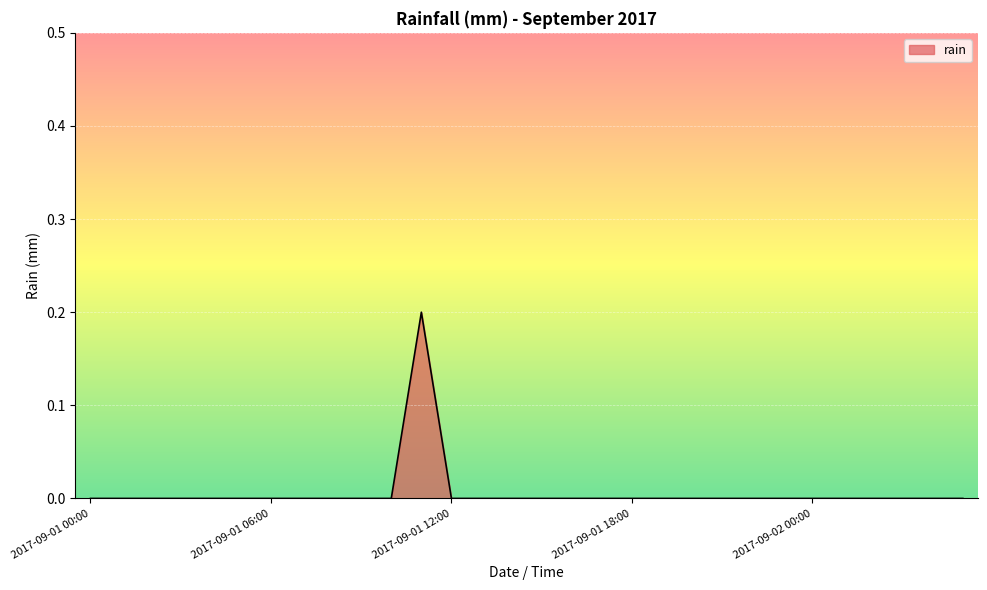

Reading left to right, transcribe all the data shown in this chart.

0.0	0.0	0.0	0.0	0.0	0.0	0.0	0.0	0.0	0.0	0.0	0.2	0.0	0.0	0.0	0.0	0.0	0.0	0.0	0.0	0.0	0.0	0.0	0.0	0.0	0.0	0.0	0.0	0.0	0.0